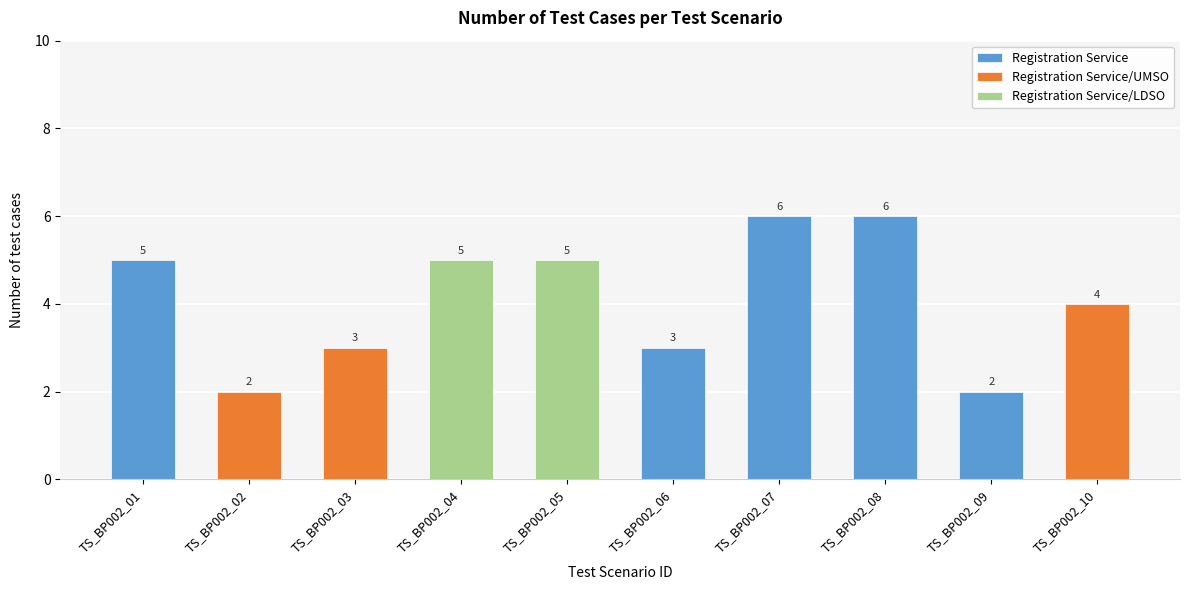

Count the number of values greater than 5.

2